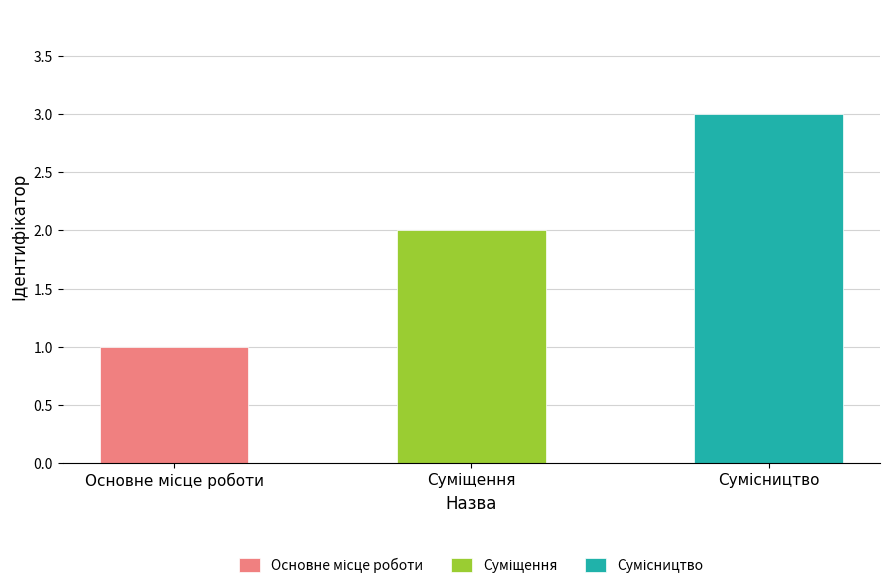

Which has a higher value, Суміщення or Основне місце роботи?

Суміщення